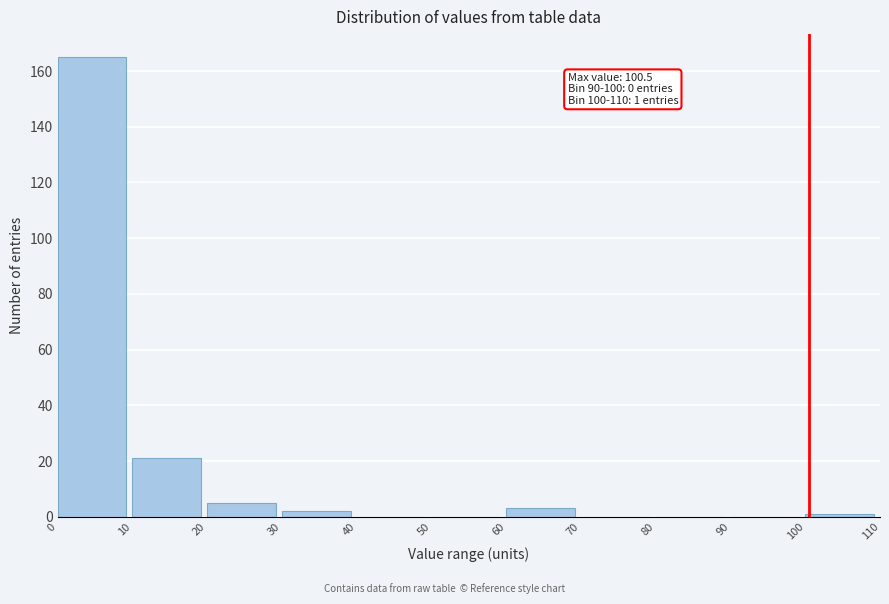

Which range on the x-axis has the tallest bar?

0 to 10